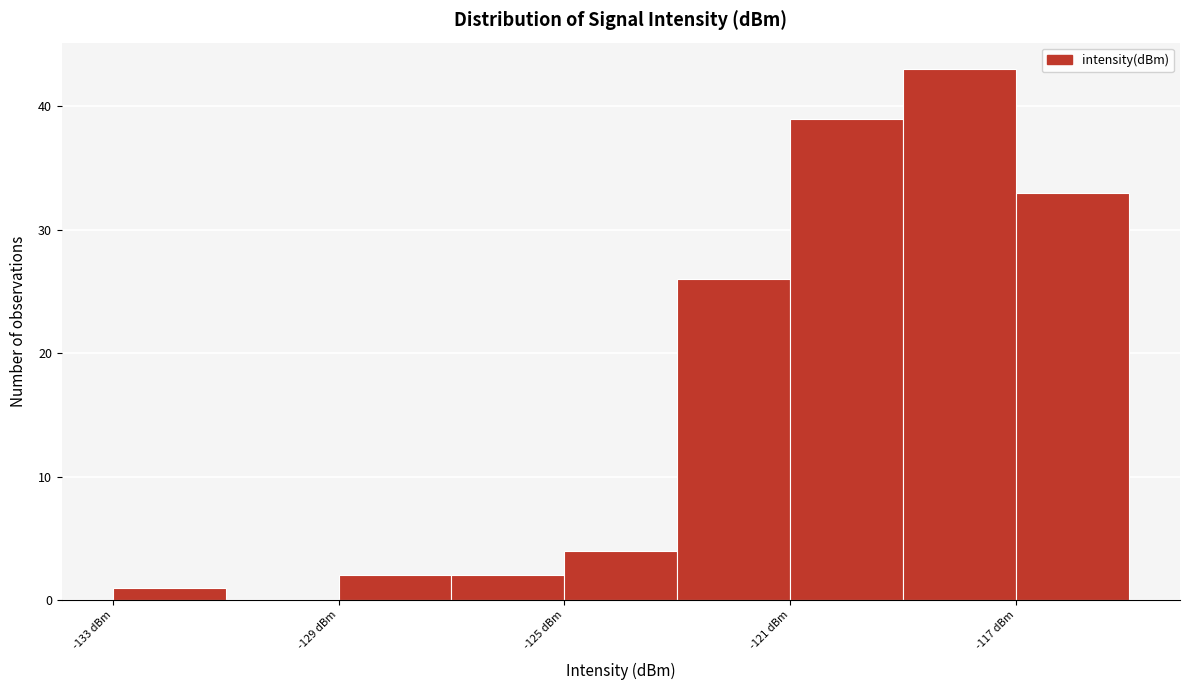

Over which range of the x-axis is the bar tallest?

-119 to -117